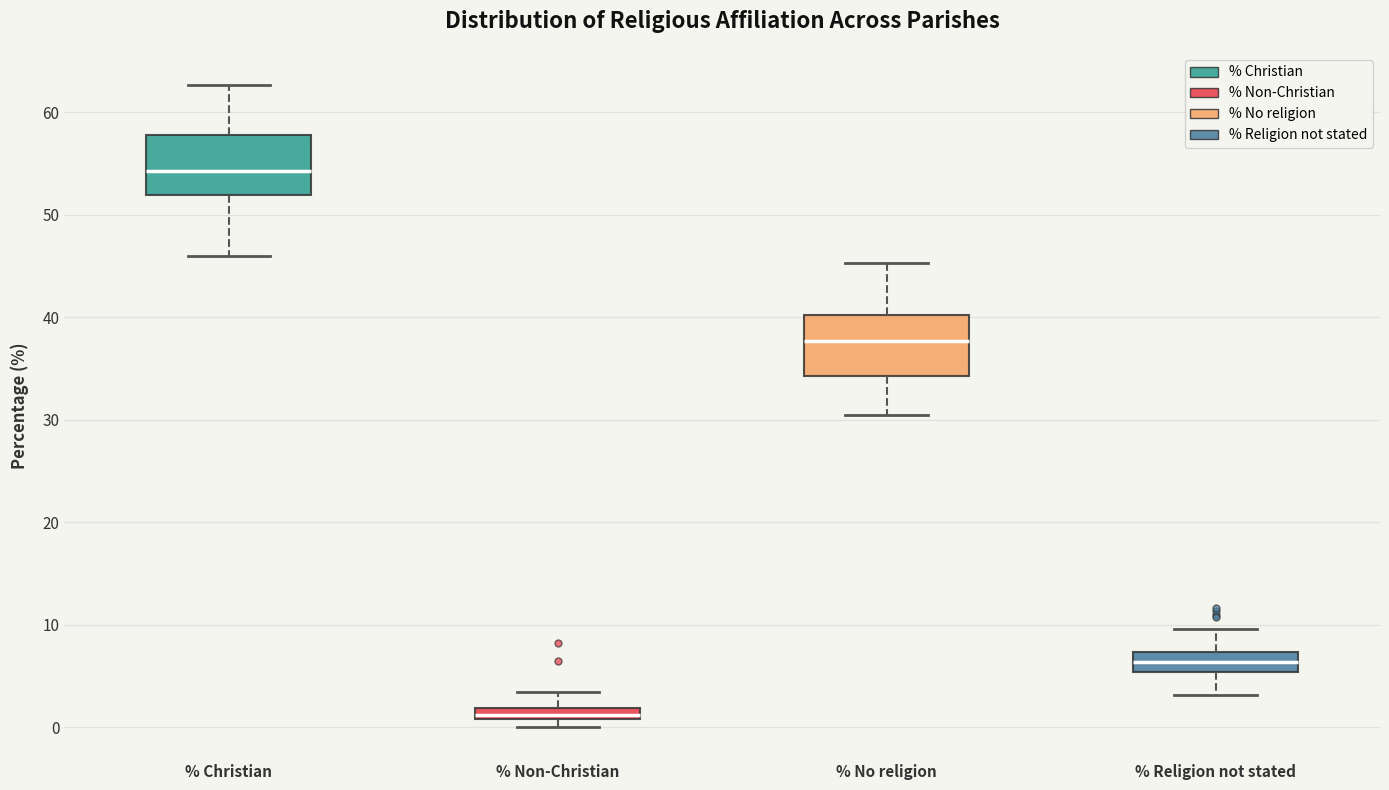

Which box's median line is the highest?

% Christian